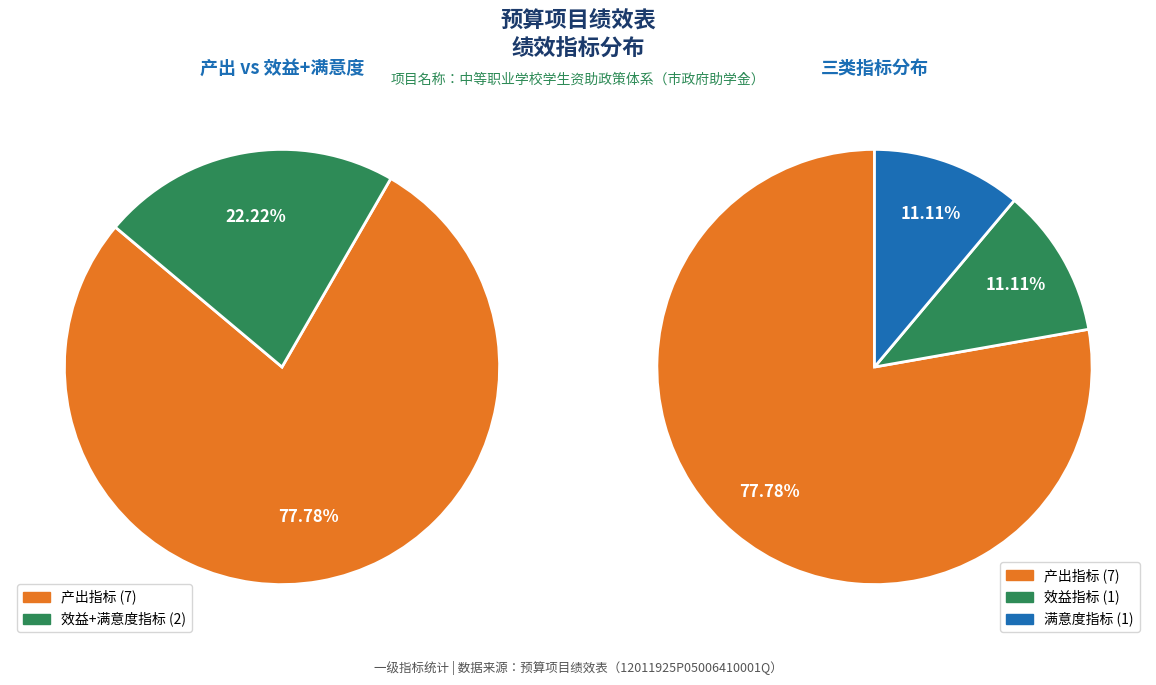

What percentage is the 满意度指标 slice, to the nearest percent?

11%